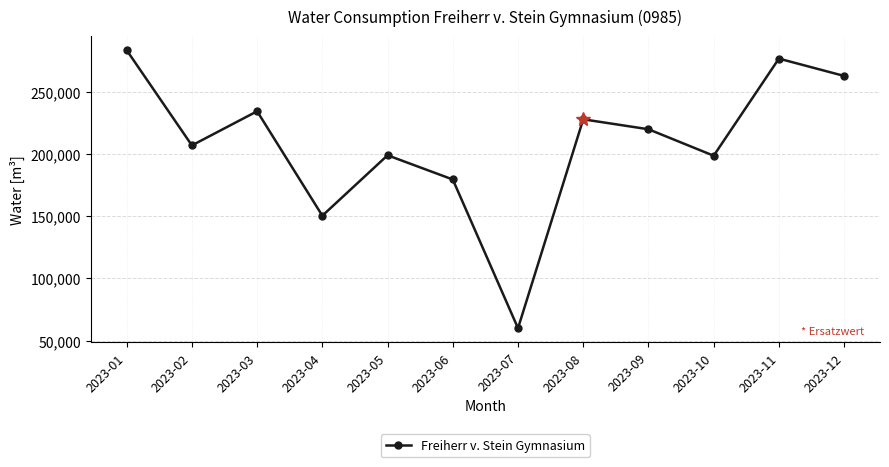

What is the value of the 10th point from the left?

198830